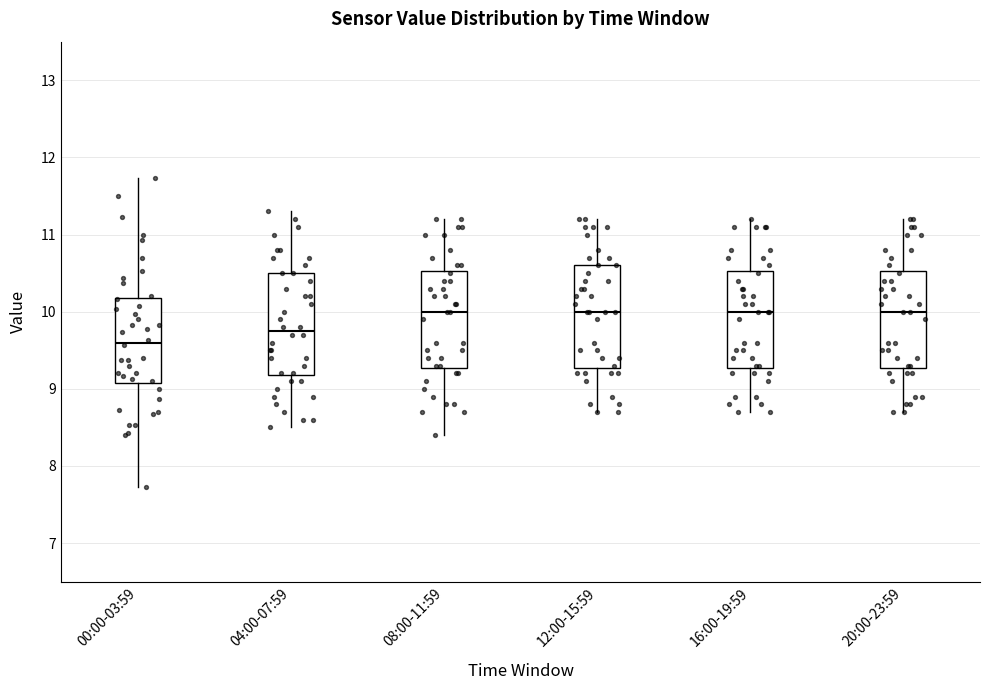

Reading left to right, transcribe this box plot: for each box, give where its median line is, the range the box spans, and where its two whiskers end, as read against the y-axis. The values are not printed on the chart, so give them approximately, as read against the axis.

00:00-03:59: median 9.6, box 9.1 to 10.2, whiskers 7.7 to 11.7
04:00-07:59: median 9.8, box 9.2 to 10.5, whiskers 8.5 to 11.3
08:00-11:59: median 10.0, box 9.3 to 10.5, whiskers 8.4 to 11.2
12:00-15:59: median 10.0, box 9.3 to 10.6, whiskers 8.7 to 11.2
16:00-19:59: median 10.0, box 9.3 to 10.5, whiskers 8.7 to 11.2
20:00-23:59: median 10.0, box 9.3 to 10.5, whiskers 8.7 to 11.2